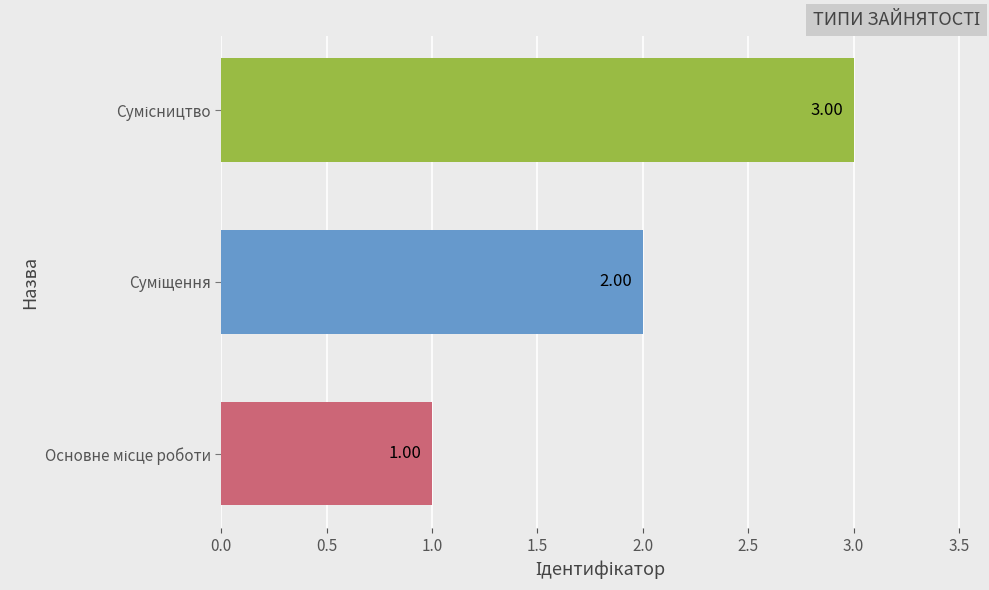

What is the sum of all values?

6